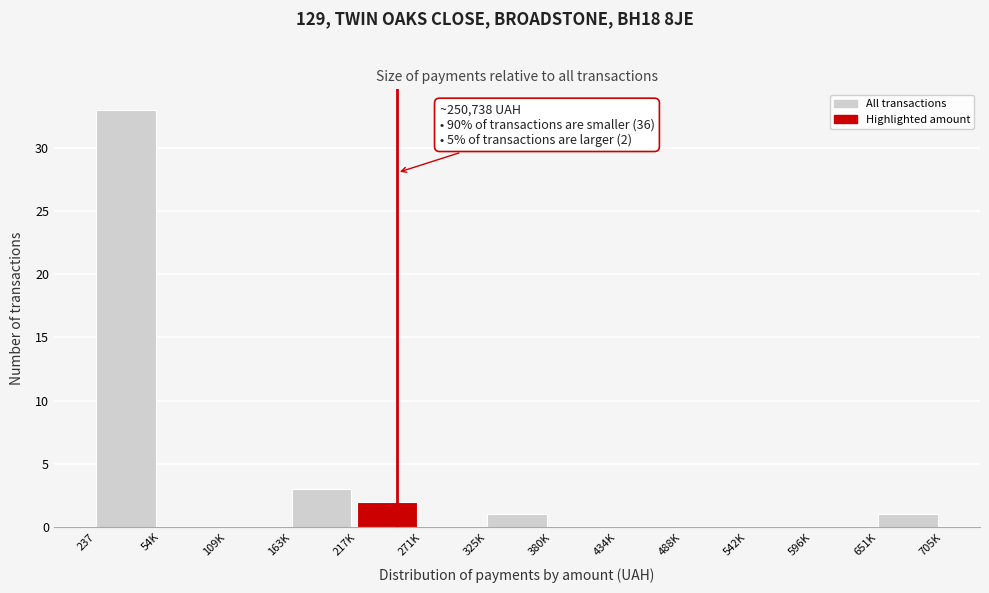

Reading left to right, list all the values displayed in this chart.

237=33	54K=0	109K=0	163K=3	217K=2	271K=0	325K=1	380K=0	434K=0	488K=0	542K=0	596K=0	651K=1